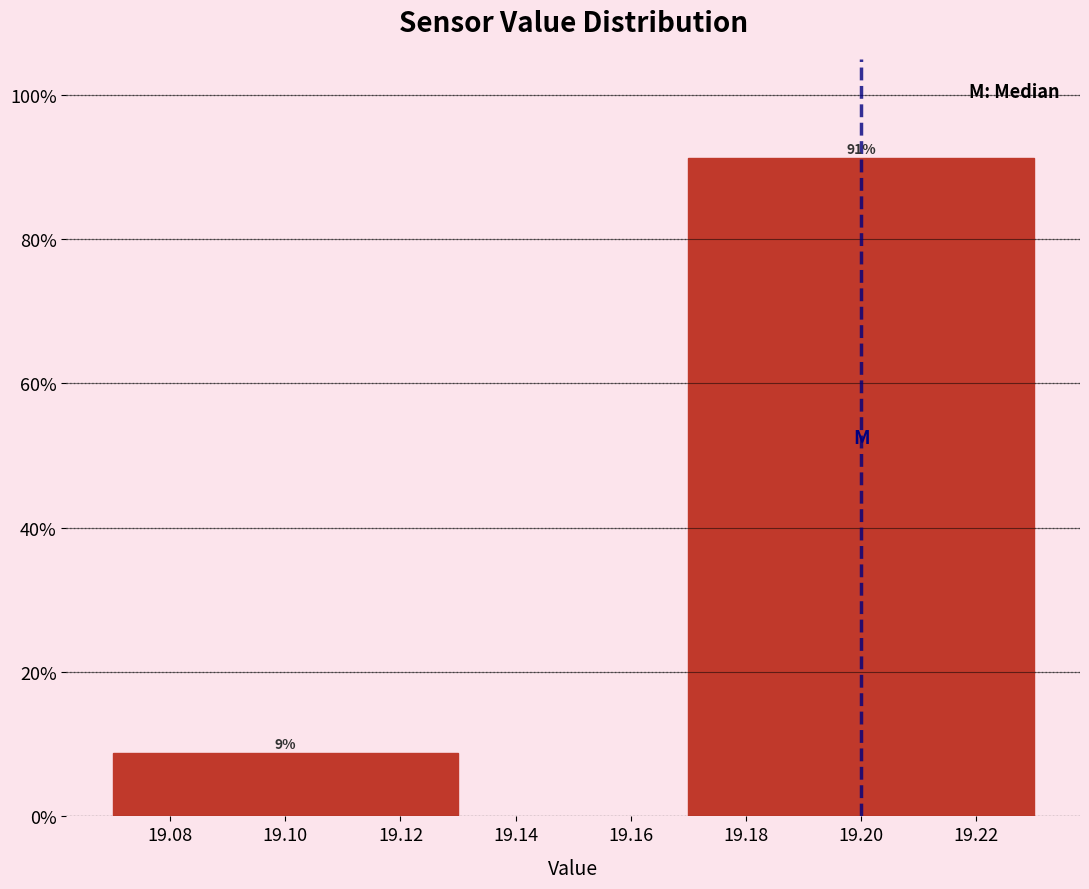

What is the value of the 1st bar from the left?

8.7